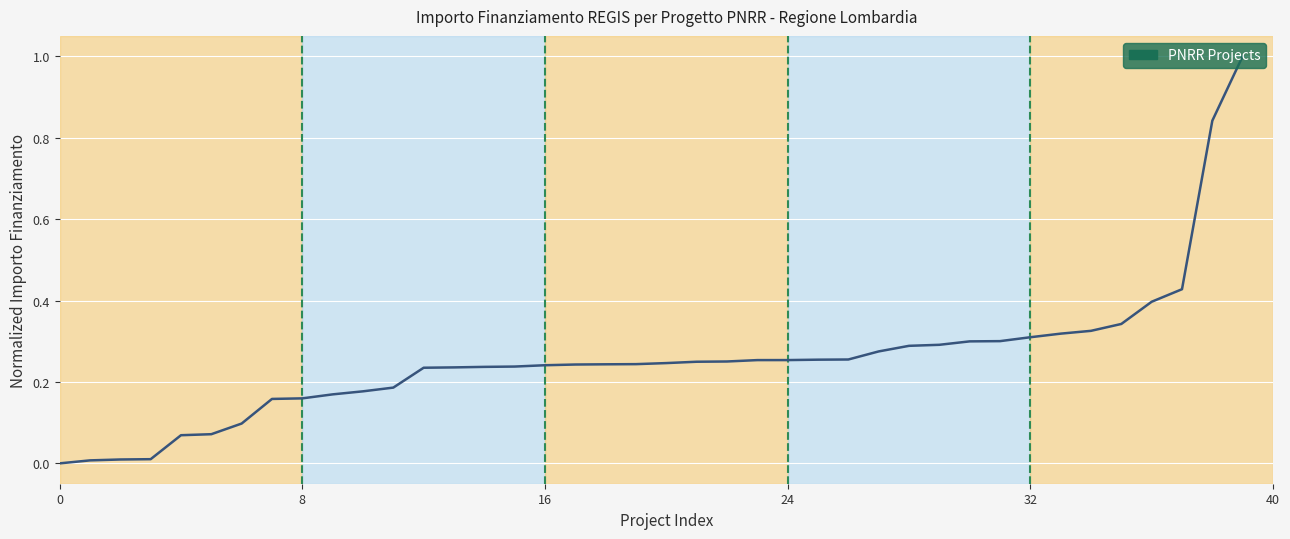

How many lines are shown in the chart?

1